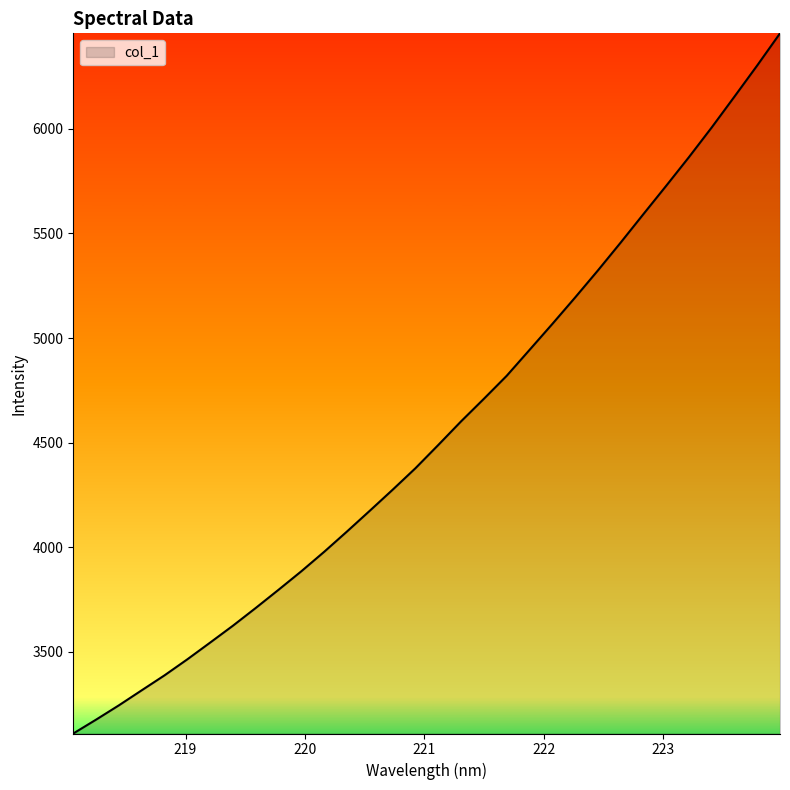

Does the chart have visible grid lines?

No